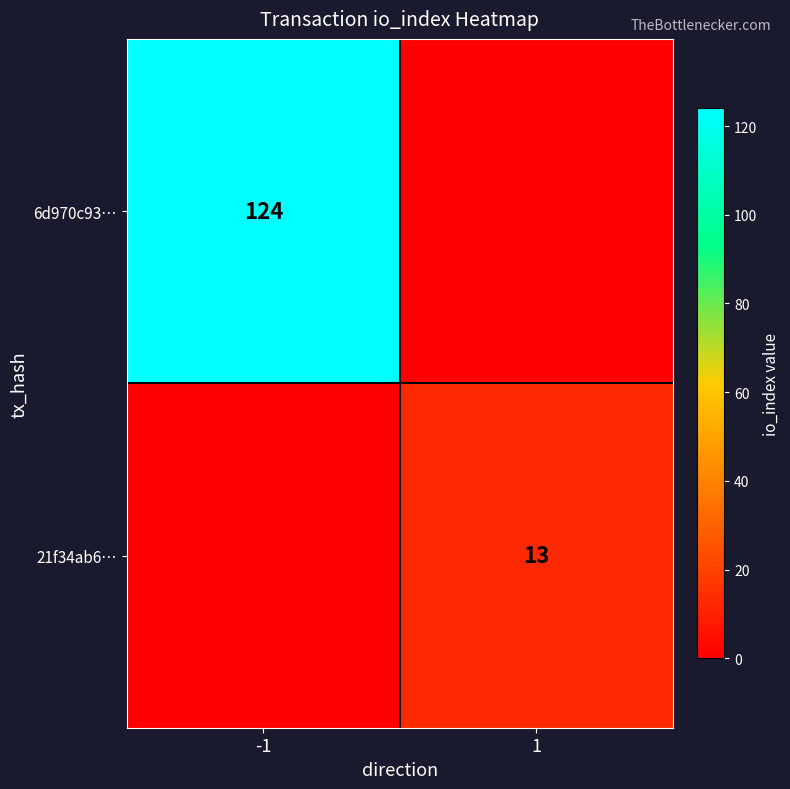

Is it true that 21f34ab6… equals 13 at 1?

True